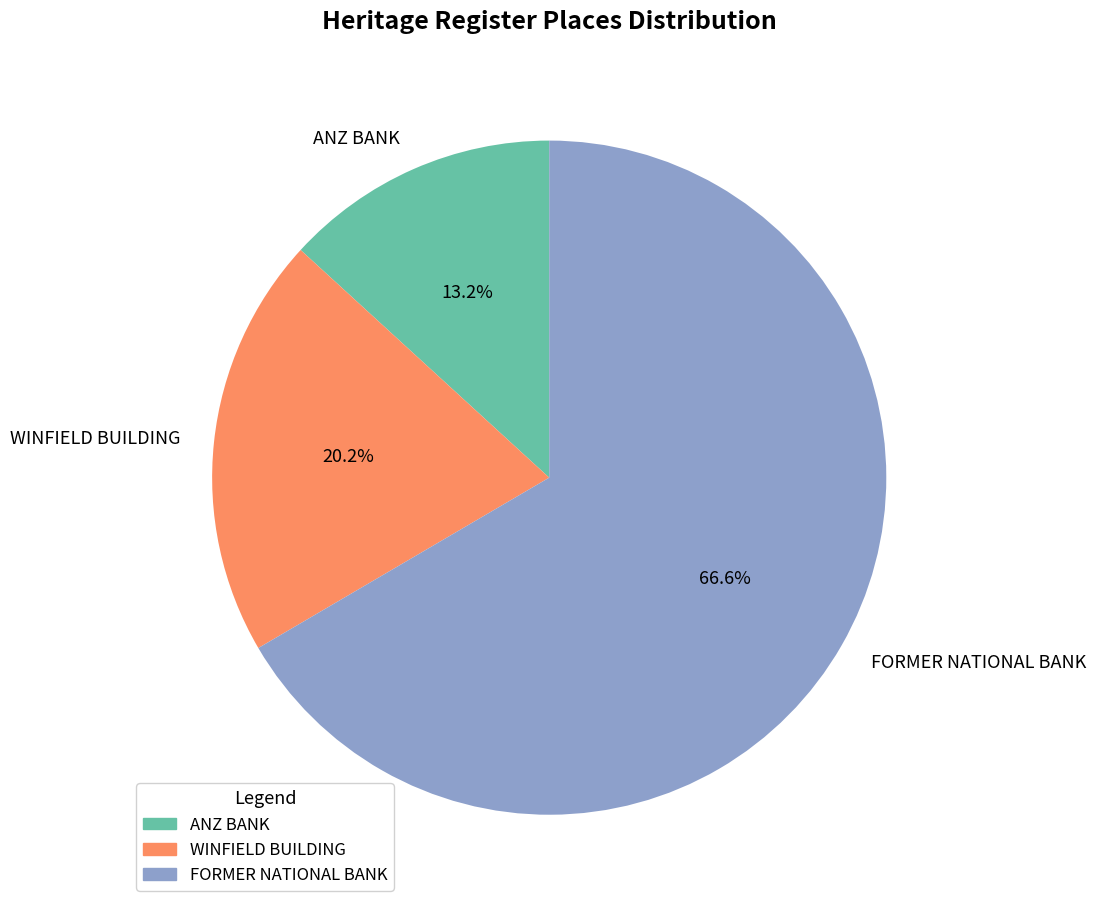

Which category accounts for the majority?

FORMER NATIONAL BANK